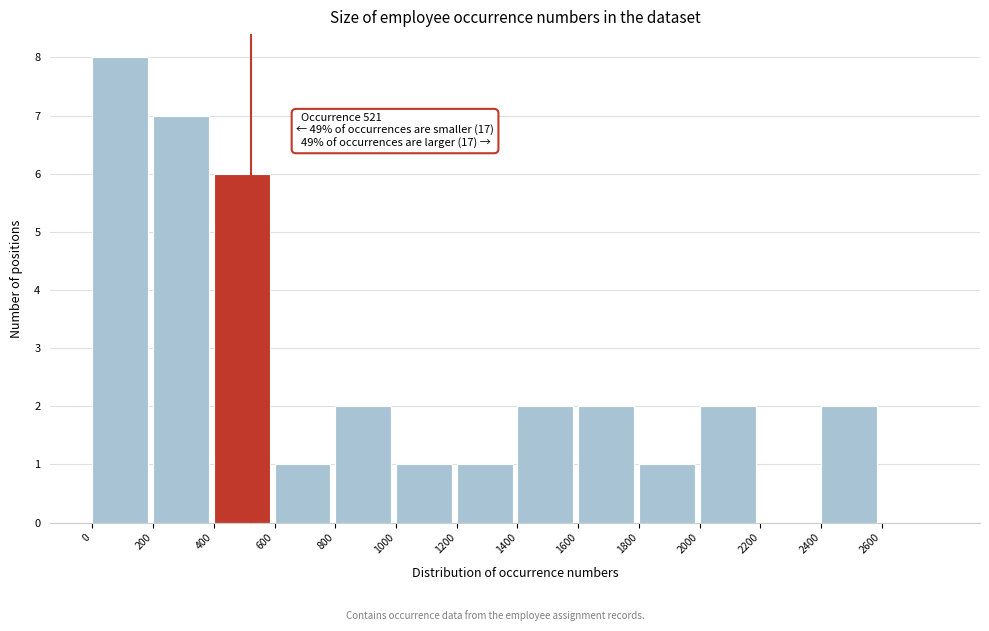

Over which range of the x-axis is the bar tallest?

0 to 200